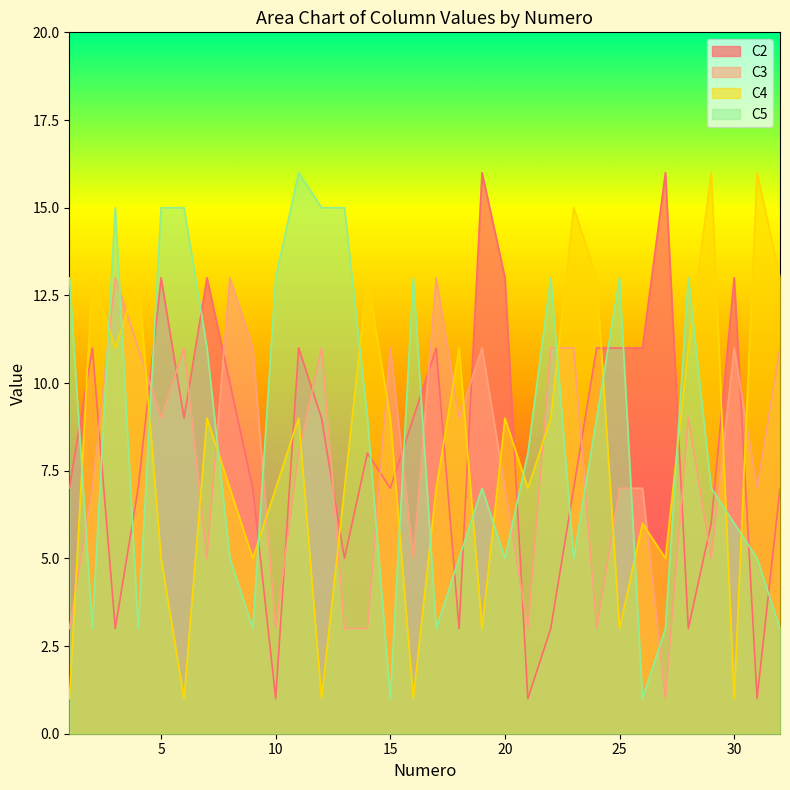

Does the chart have visible grid lines?

No